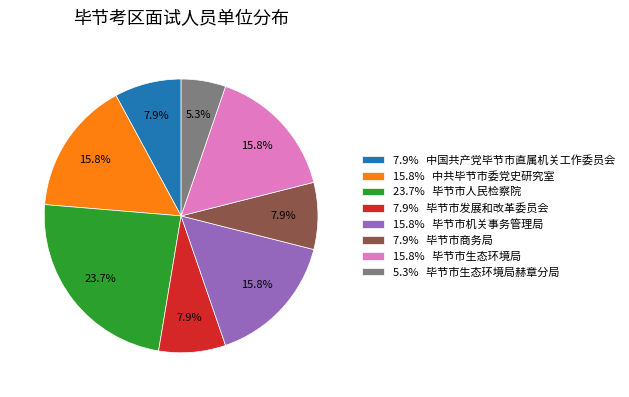

To the nearest percent, what is the difference between the largest and smallest slice percentages?

18%